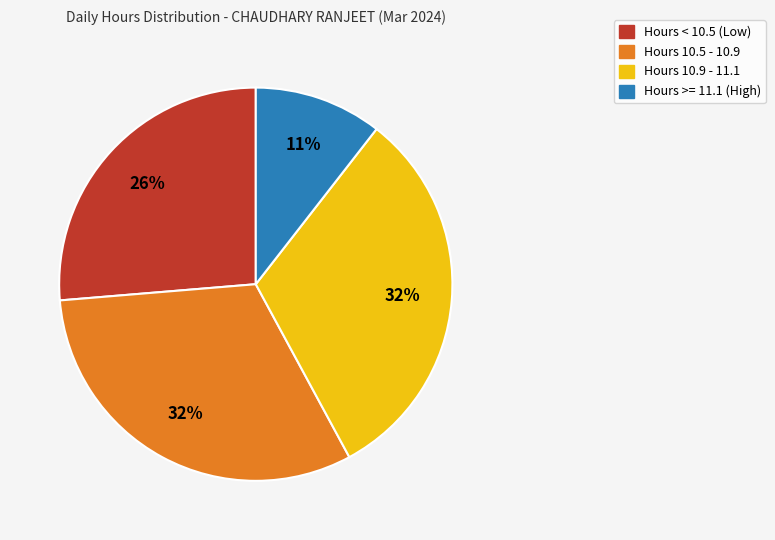

Is there a majority slice in this chart?

No